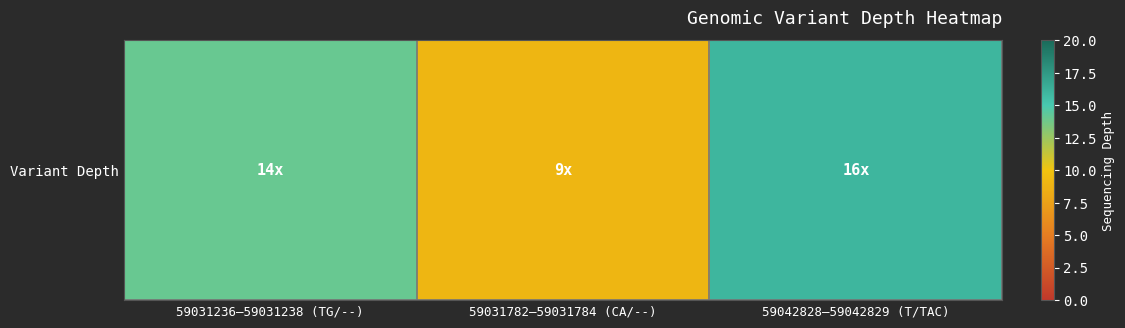

Reading left to right, extract all data points from this chart.

14	9	16